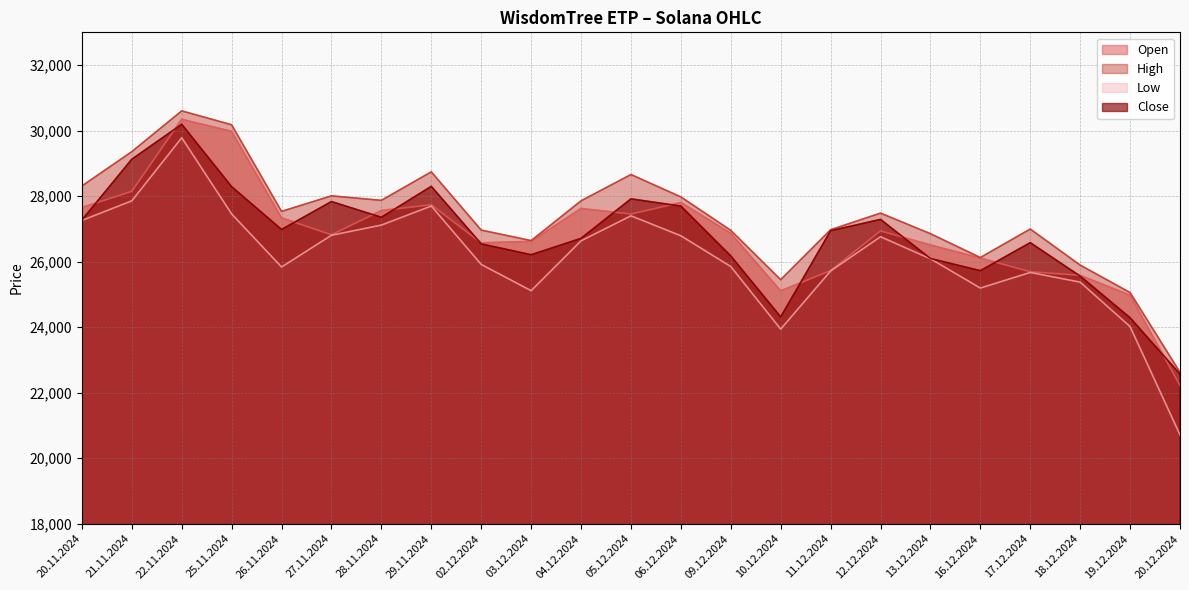

List the series in order of their peak value, highest first.

High, Open, Close, Low